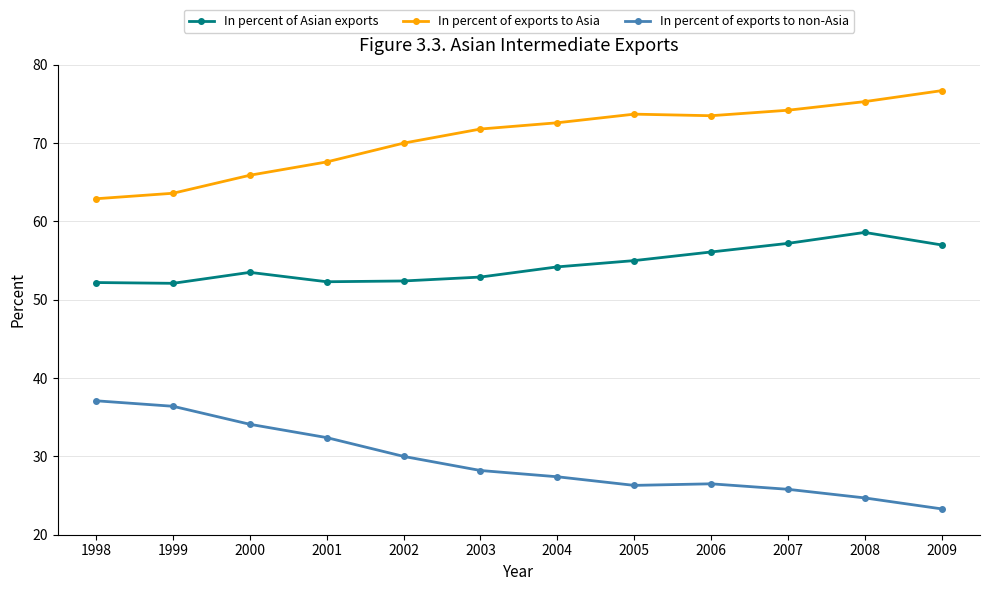

What is the smallest value displayed?

23.3